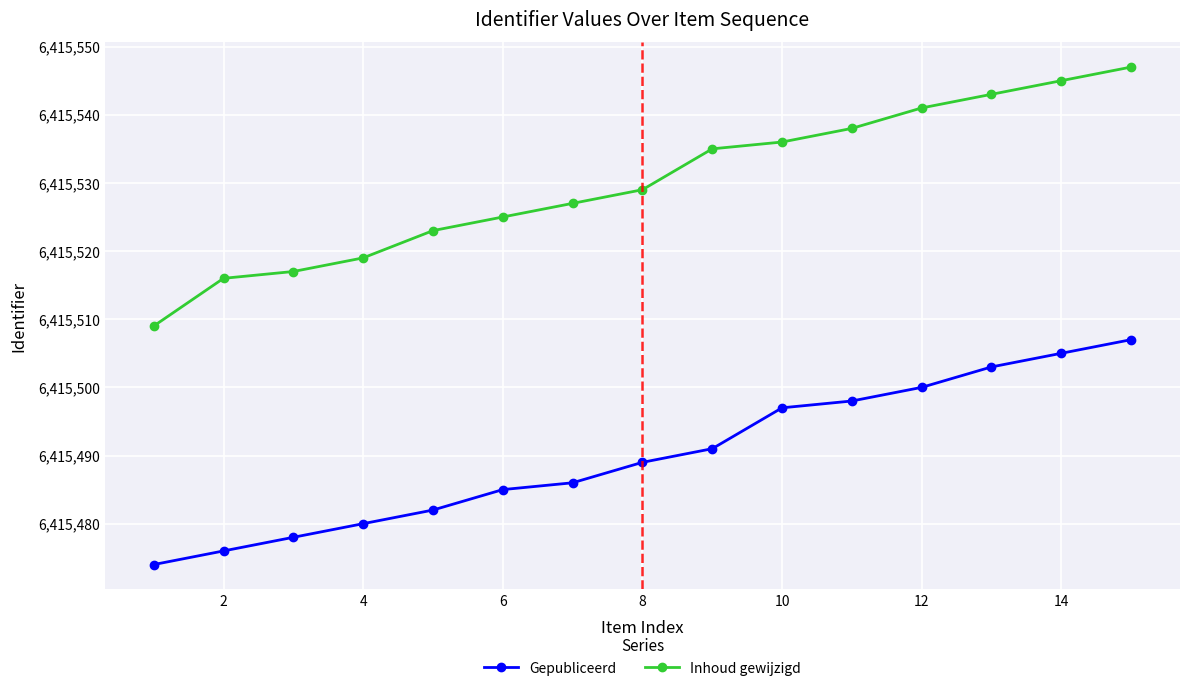

Which series has the largest total across all categories?

Inhoud gewijzigd